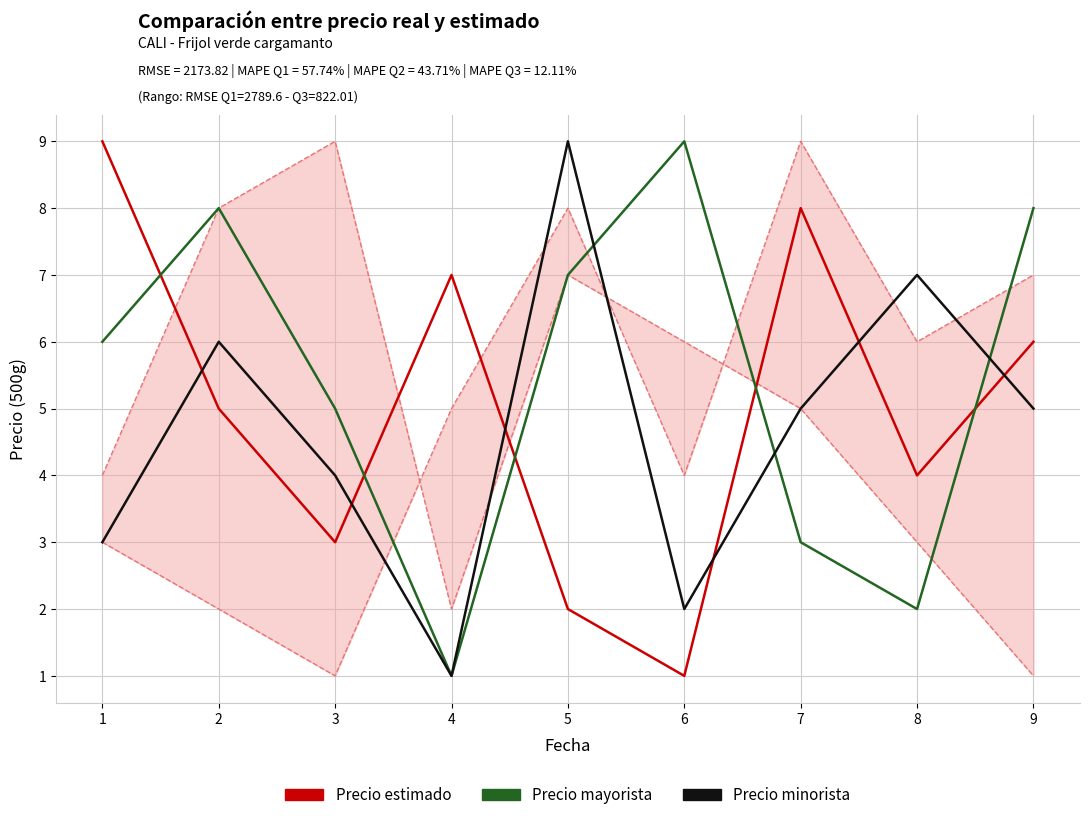

After their last crossing, which series has the higher values: Precio mayorista or Precio estimado?

Precio mayorista